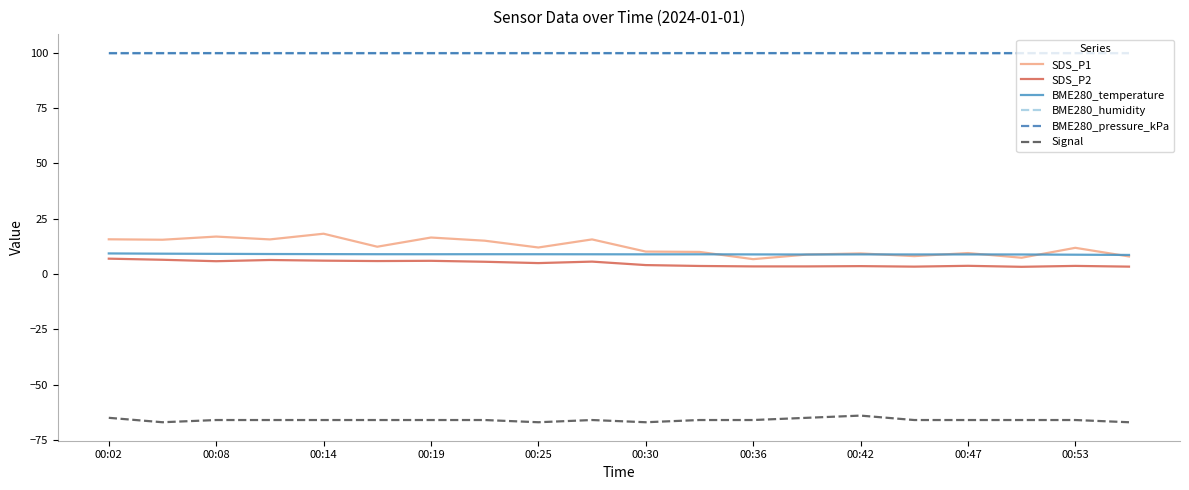

True or false: BME280_temperature and Signal cross at least once.

False